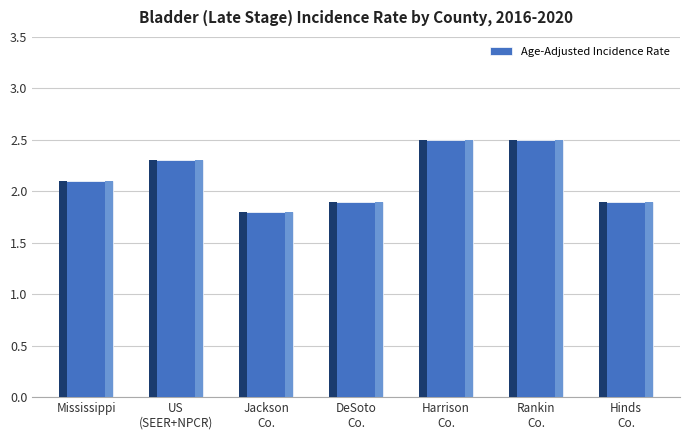

What position from the right is Jackson
Co.?

5